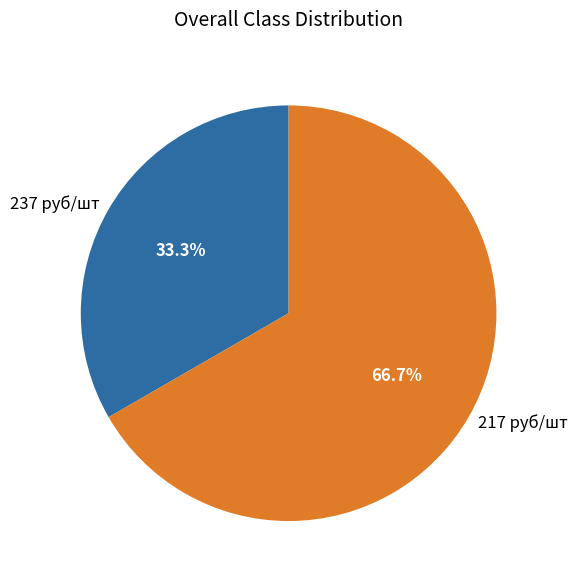

Combined, do 217 руб/шт and 237 руб/шт account for over 50%?

Yes